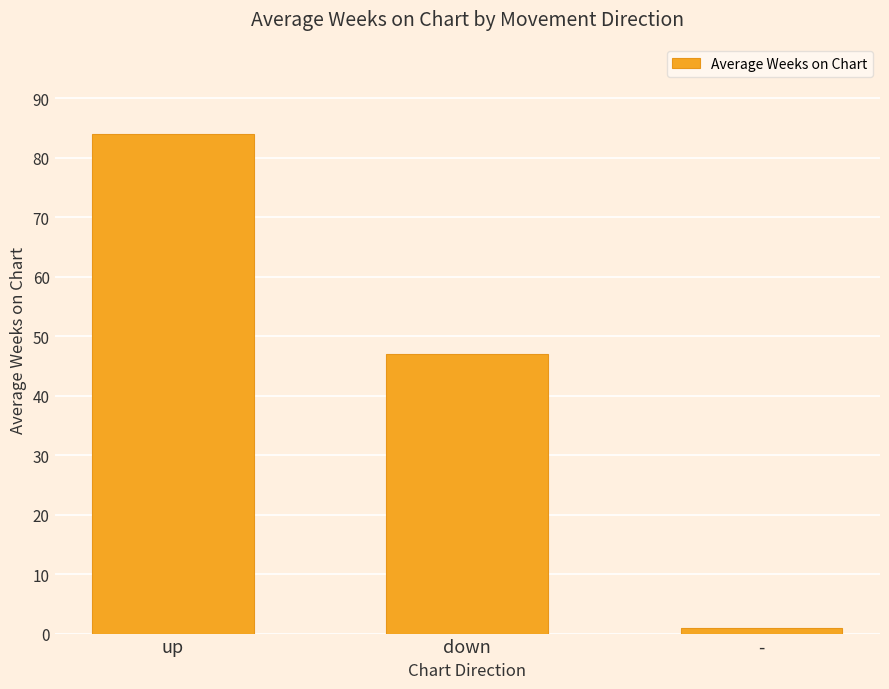

At which label is the value closest to 42?

down